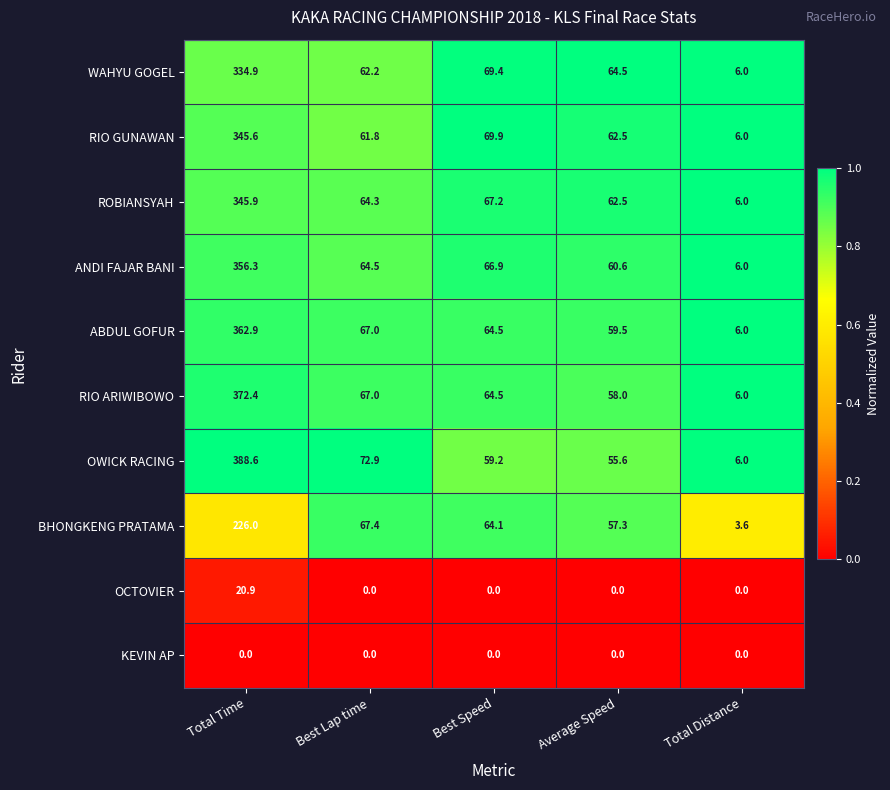

Where is BHONGKENG PRATAMA nearest to the value 114?

Best Lap time